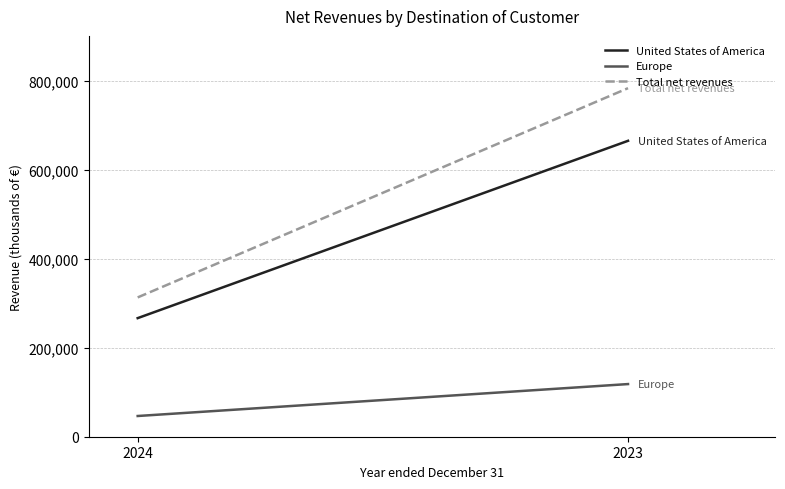

What is the difference between the maximum and minimum values in the Europe series?

71777